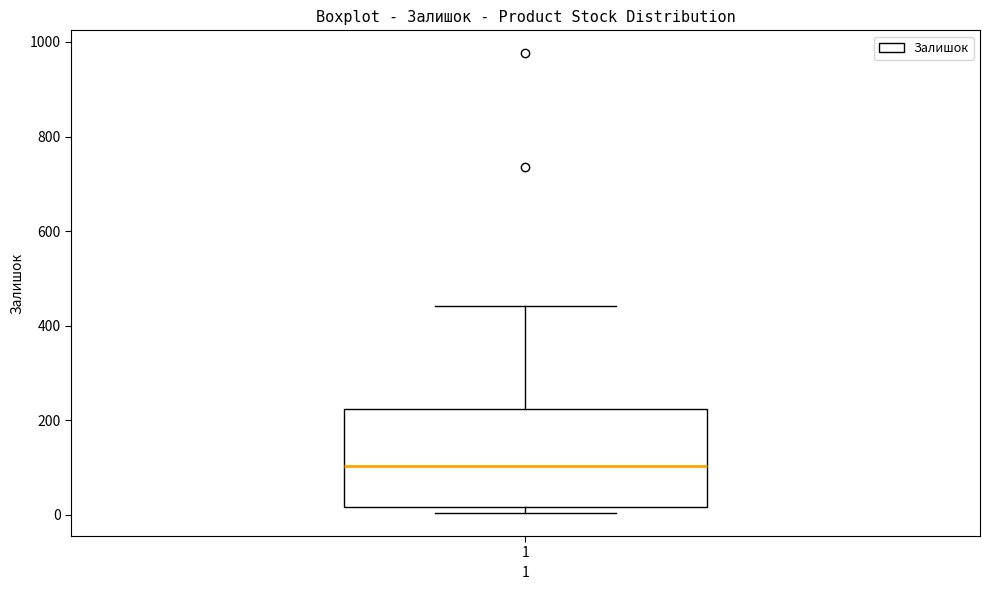

Read this box plot against the y-axis: the position of the median line, the range covered by the box, and the ends of both whiskers. The values are not printed on the chart, so give them approximately, as read against the axis.

median 100, box 20 to 220, whiskers 0 to 440